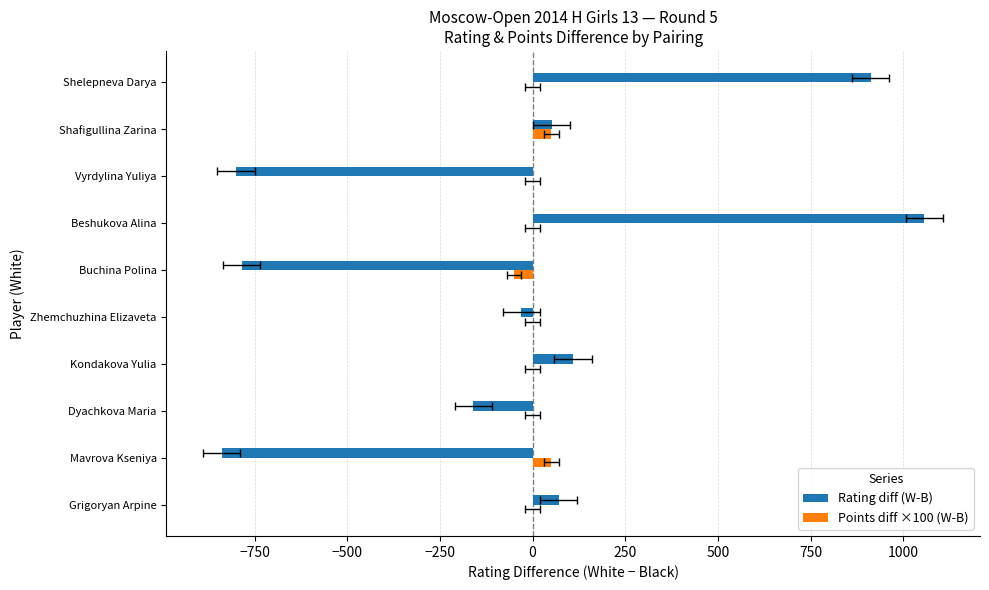

At how many categories does at least one series exceed -237?

10